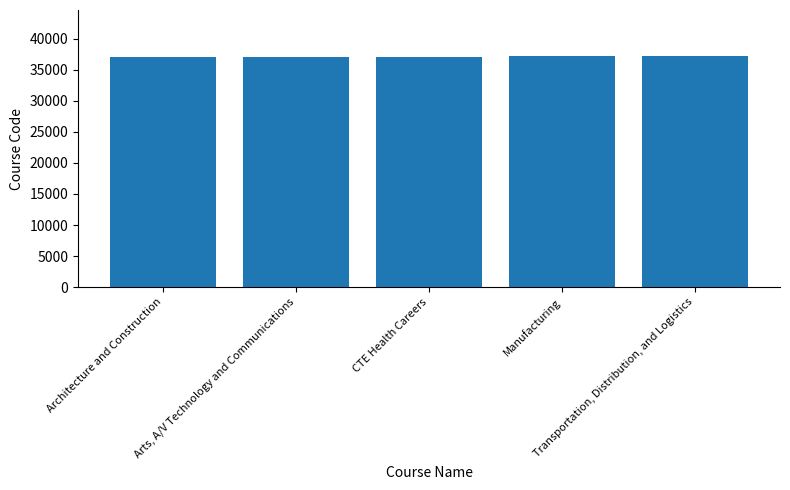

What is the label of the 2nd bar from the left?

Arts, A/V Technology and Communications